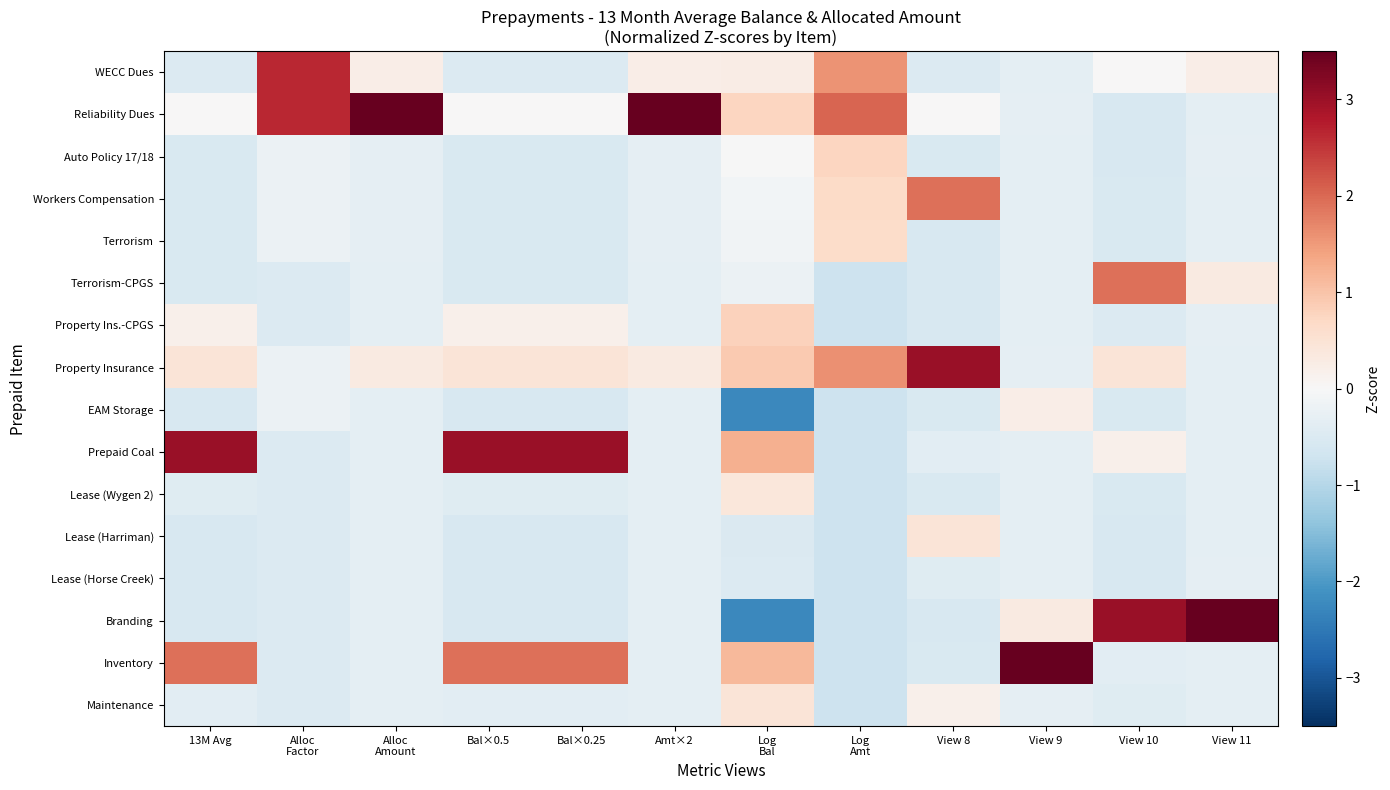

Rank the series at 13M Avg from lowest to highest value.

EAM Storage, Branding, Lease (Harriman), Lease (Horse Creek), Terrorism-CPGS, Terrorism, Workers Compensation, Auto Policy 17/18, WECC Dues, Lease (Wygen 2), Maintenance, Reliability Dues, Property Ins.-CPGS, Property Insurance, Inventory, Prepaid Coal